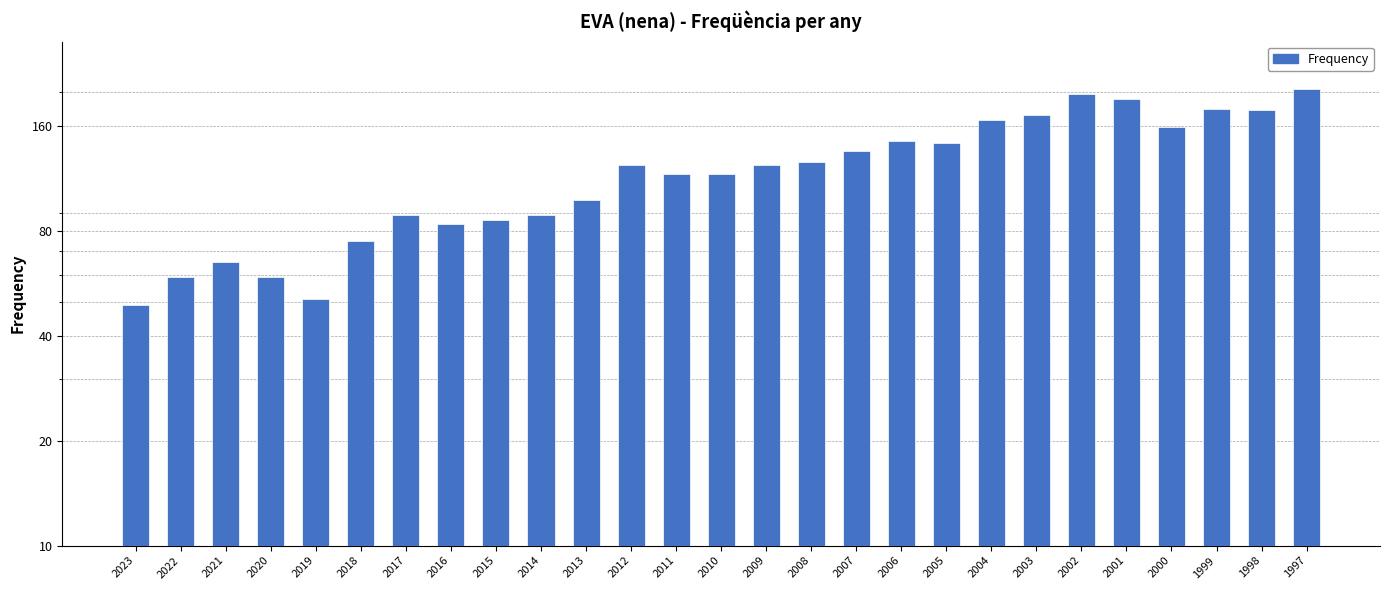

What is the average value?

122